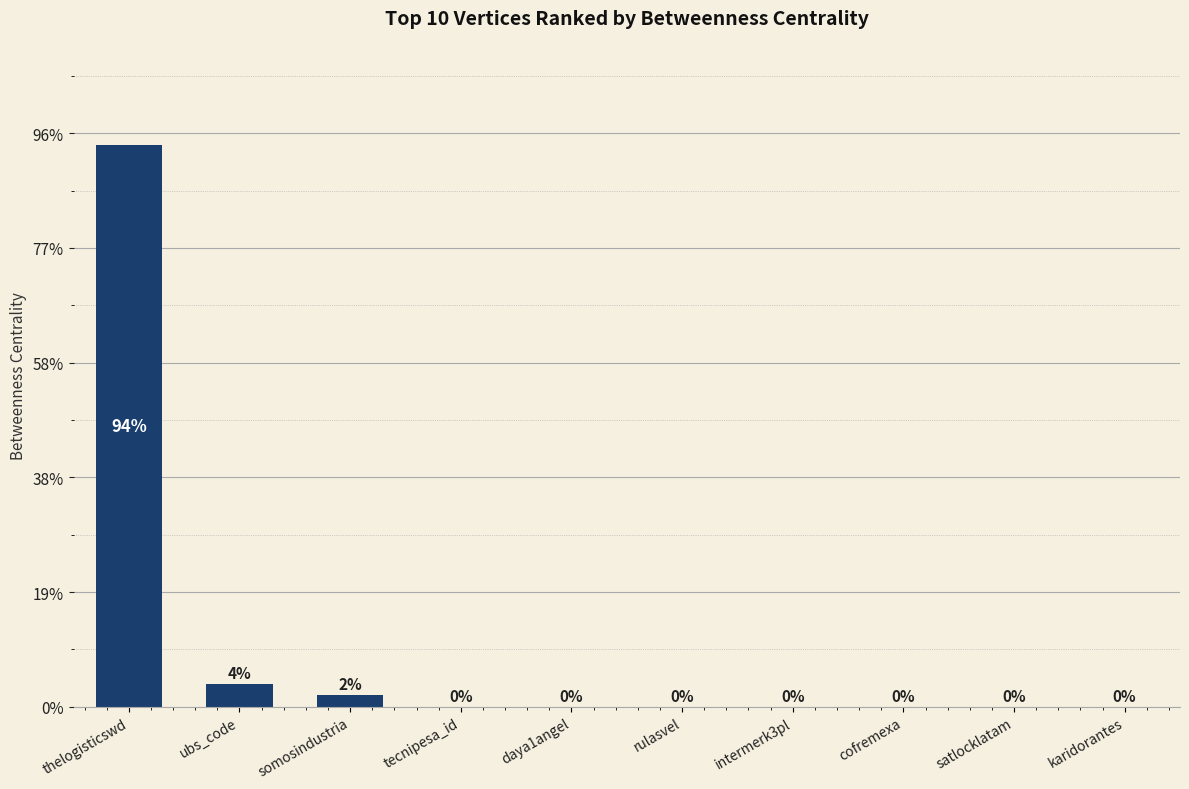

Are the bars horizontal?

No